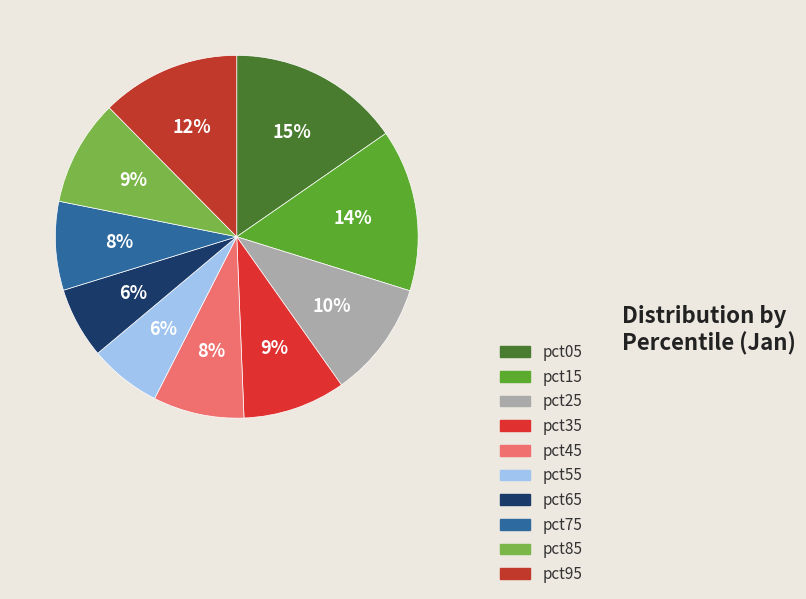

Is it true that pct05 is 15% of the pie?

True